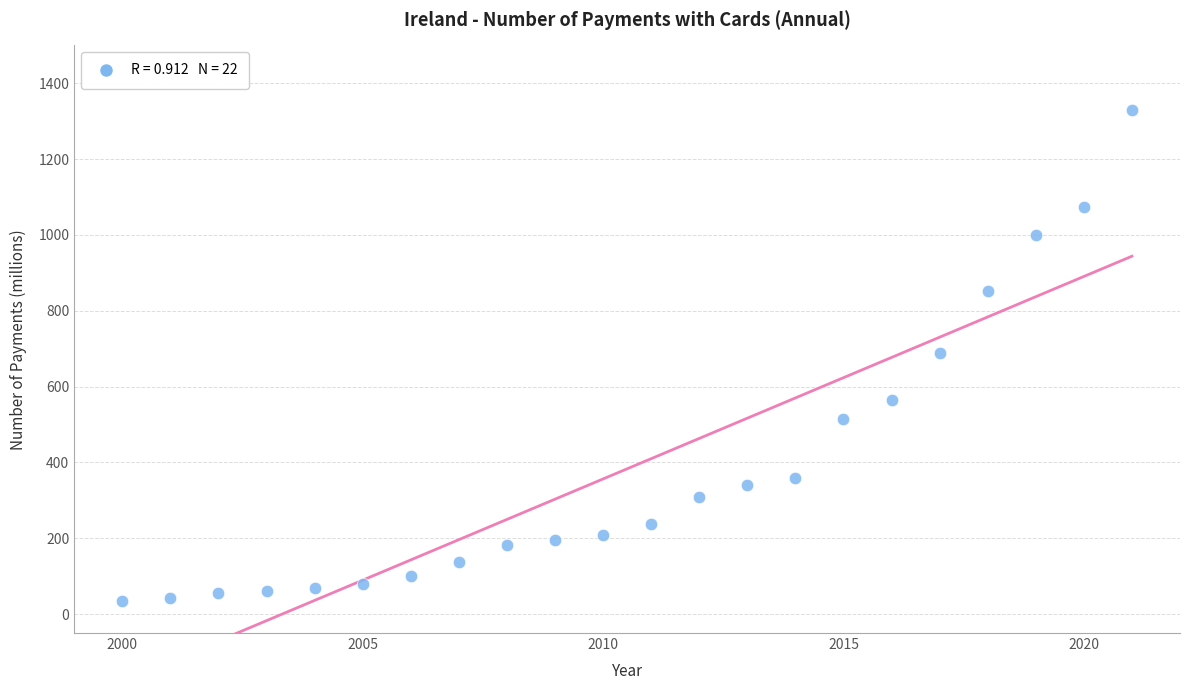

What is the range of X values (max minus min)?

21.0